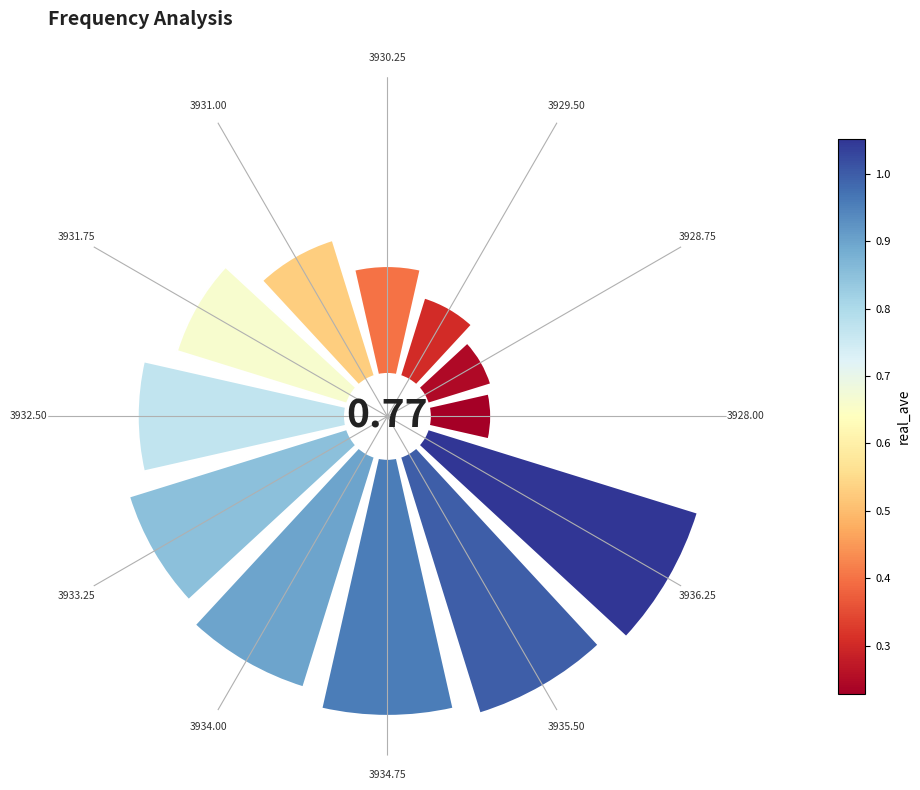

To the nearest percent, what is the combined percentage of 3934.00 and 3930.25?

16%